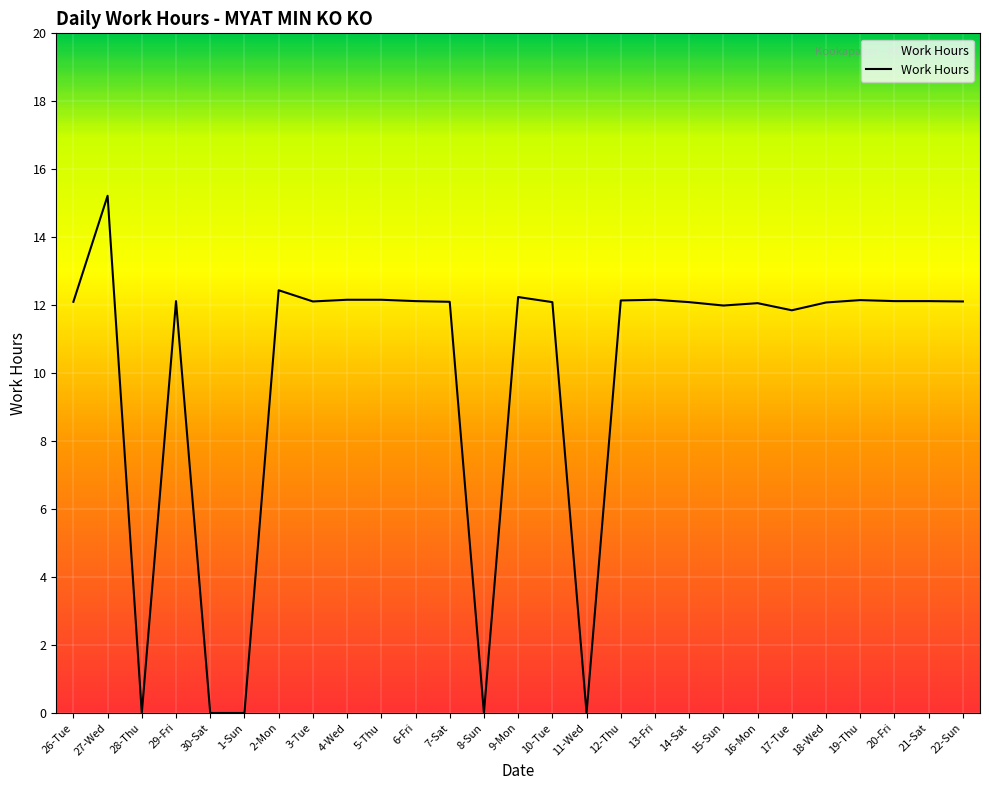

The chart shows a value of 12.1 at 10-Tue. True or false?

True